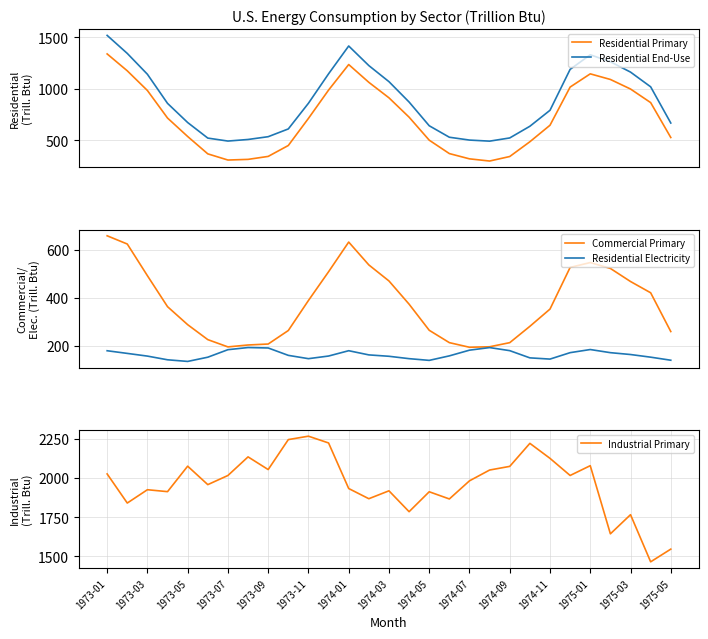

True or false: Residential End-Use and Residential Primary intersect in this chart.

False